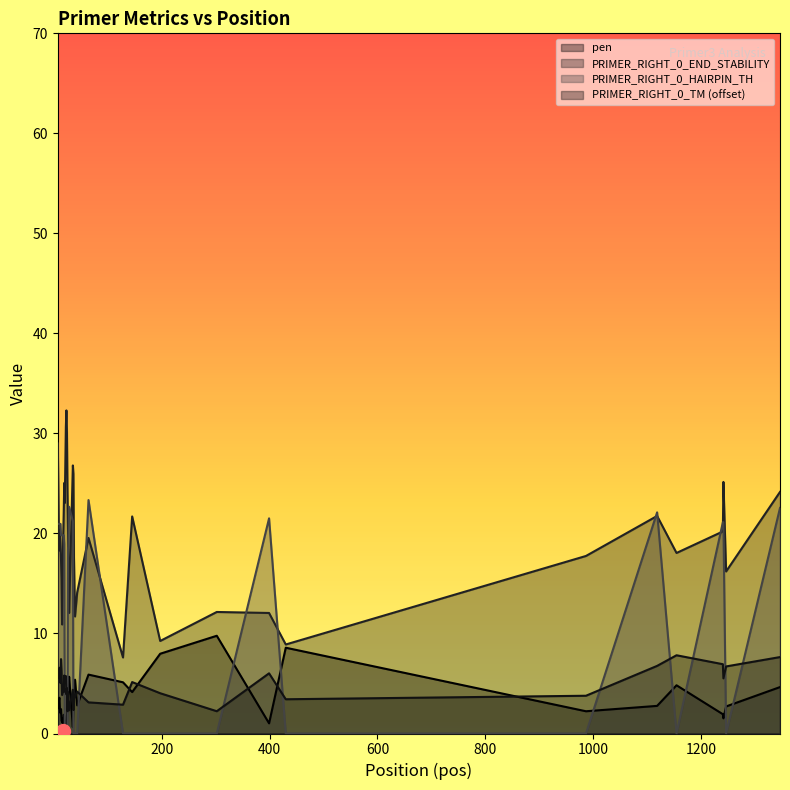

What is the maximum value shown in the chart?

32.3